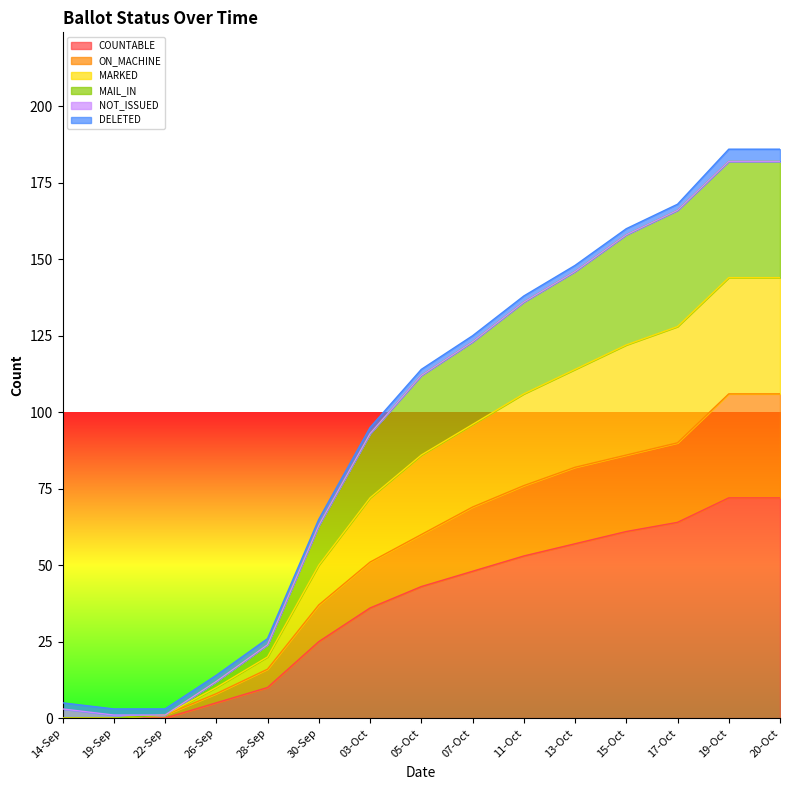

What is the label of the 15th point from the right?

14-Sep